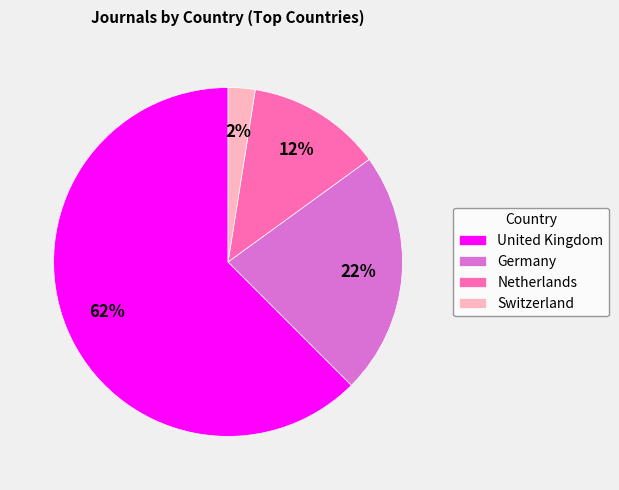

Is the sum of Switzerland and United Kingdom greater than half?

Yes